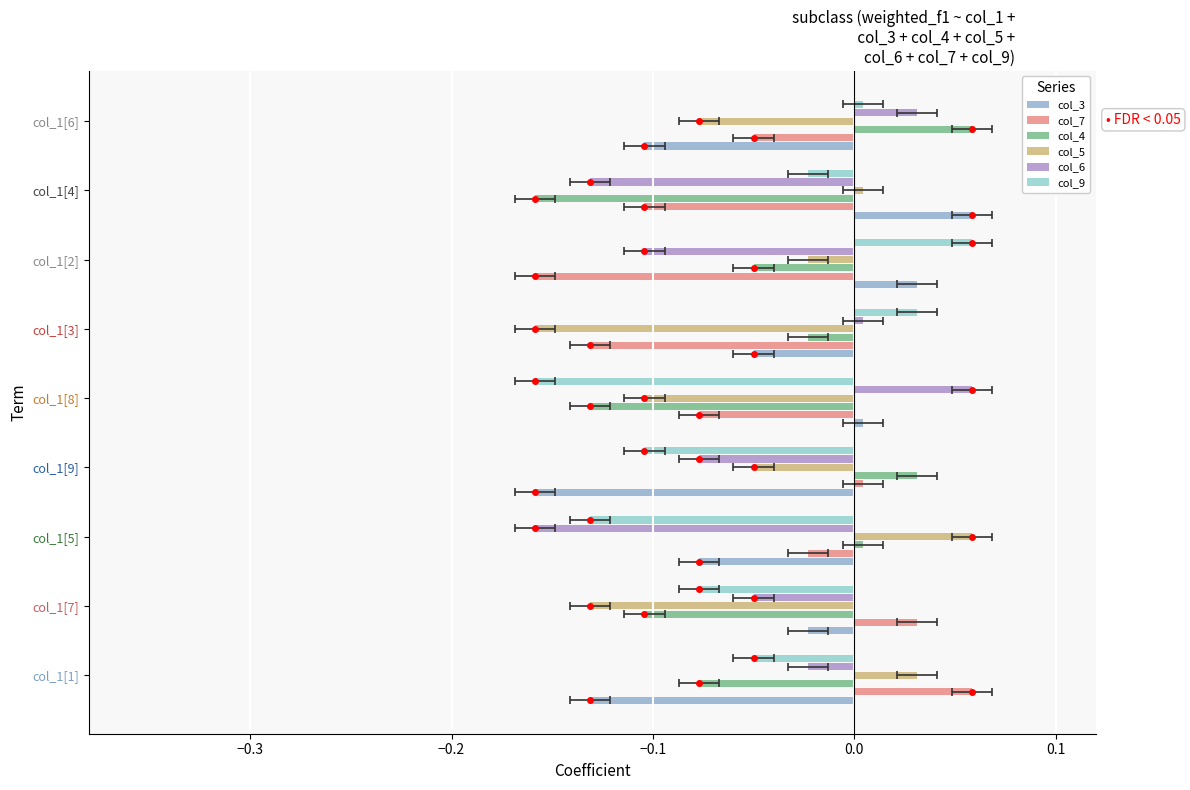

Reading left to right, extract all data points from this chart.

col_3: -0.1	-0.0	-0.1	-0.2	0.0	-0.1	0.0	0.1	-0.1
col_7: 0.1	0.0	-0.0	0.0	-0.1	-0.1	-0.2	-0.1	-0.1
col_4: -0.1	-0.1	0.0	0.0	-0.1	-0.0	-0.1	-0.2	0.1
col_5: 0.0	-0.1	0.1	-0.1	-0.1	-0.2	-0.0	0.0	-0.1
col_6: -0.0	-0.1	-0.2	-0.1	0.1	0.0	-0.1	-0.1	0.0
col_9: -0.1	-0.1	-0.1	-0.1	-0.2	0.0	0.1	-0.0	0.0